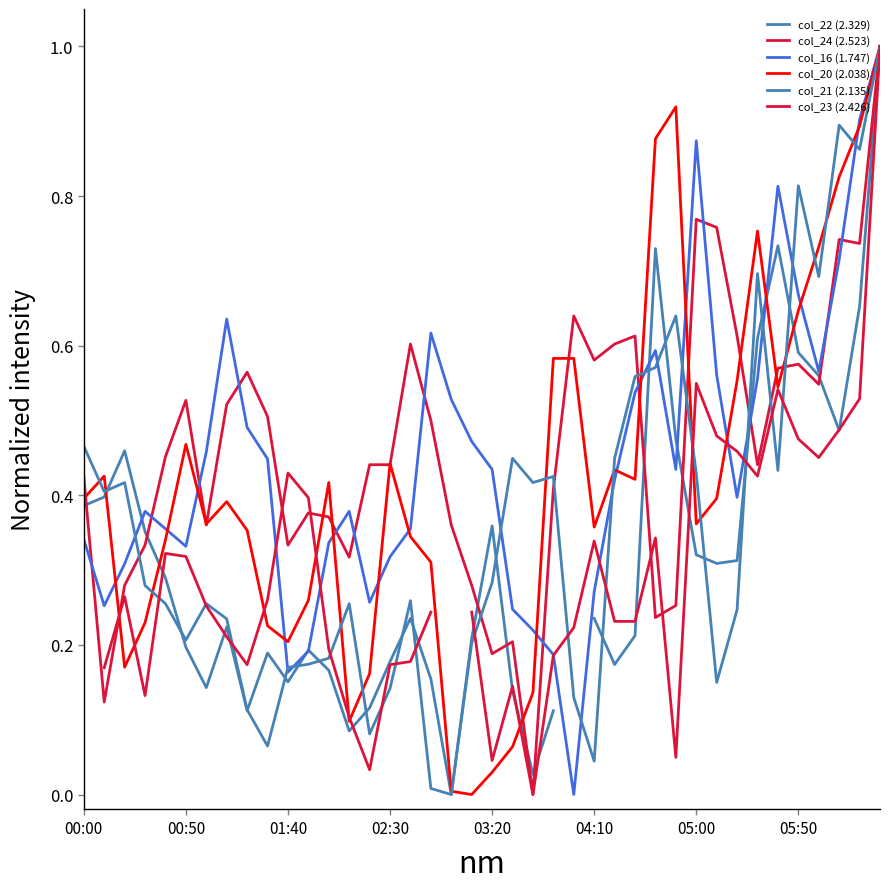

Where is col_22 (2.329) nearest to the value 0?

18